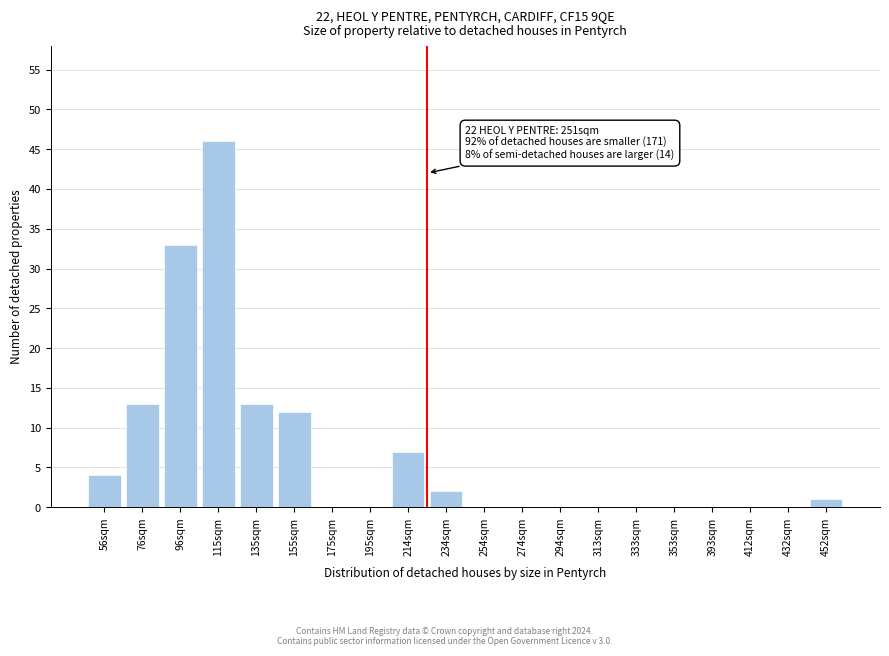

Reading right to left, transcribe all the data shown in this chart.

452sqm=1	432sqm=0	412sqm=0	393sqm=0	353sqm=0	333sqm=0	313sqm=0	294sqm=0	274sqm=0	254sqm=0	234sqm=2	214sqm=7	195sqm=0	175sqm=0	155sqm=12	135sqm=13	115sqm=46	96sqm=33	76sqm=13	56sqm=4